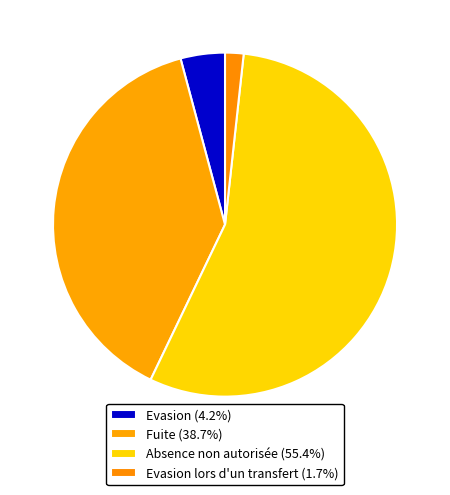

How many slices are in this pie chart?

4